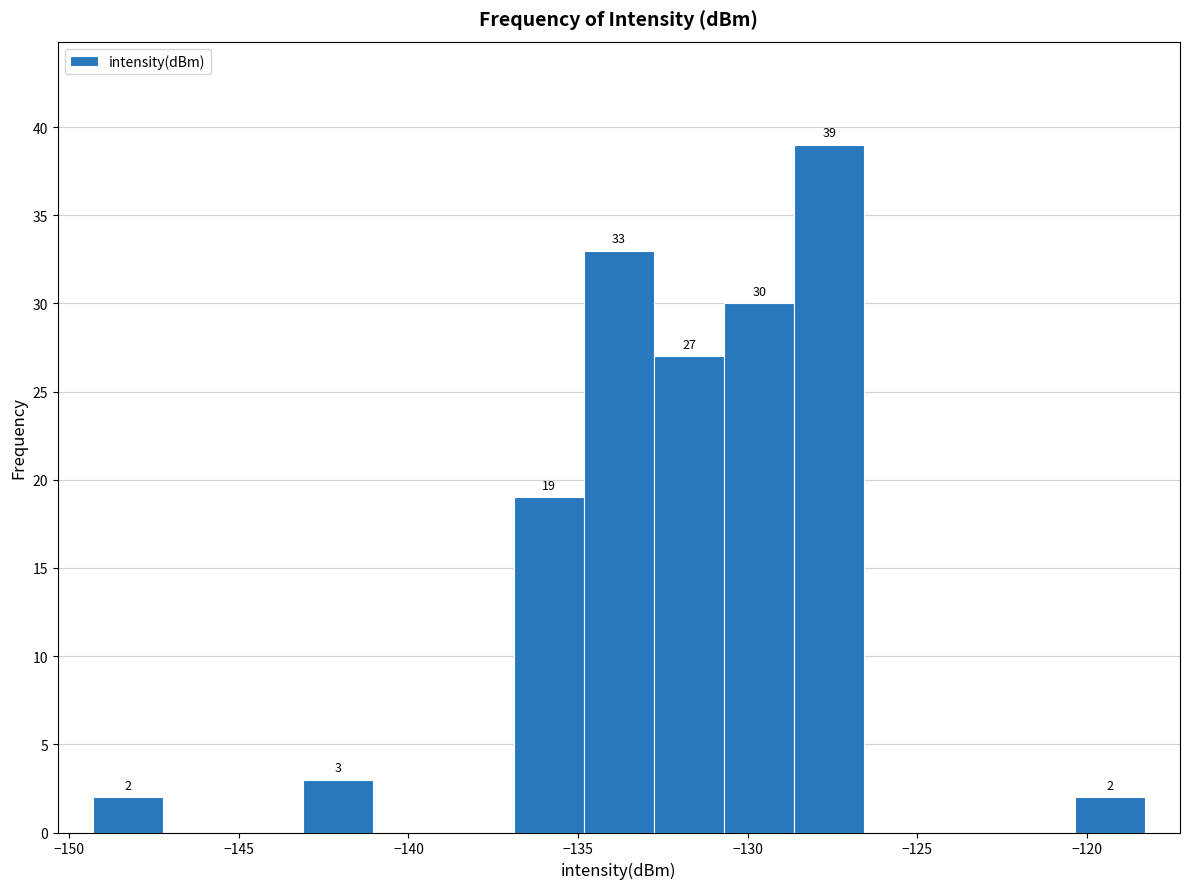

Over which range of the x-axis is the bar tallest?

-128.5 to -126.5